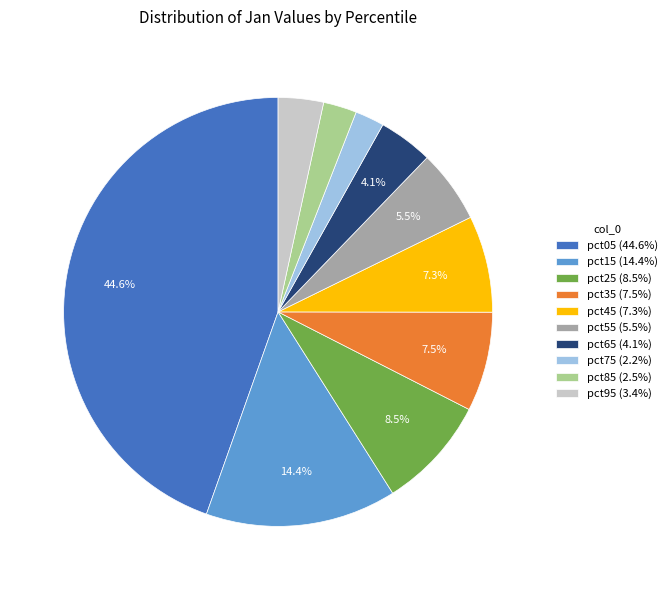

Is it true that pct75 is 15% of the pie?

False